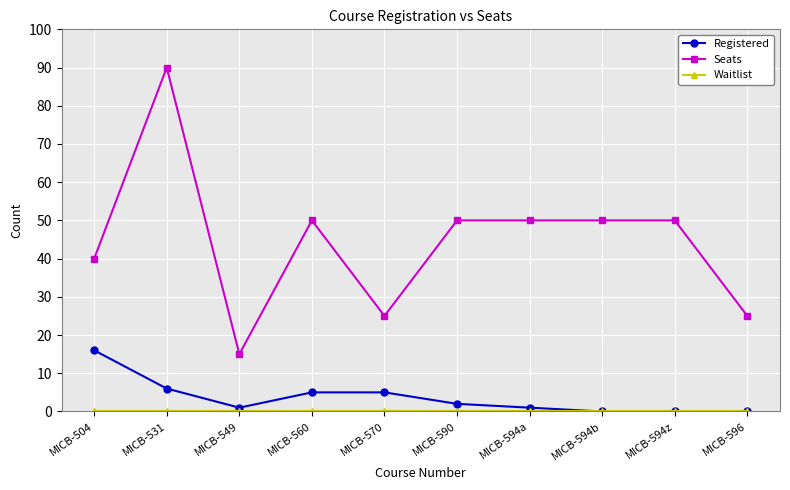

Which series has the largest total across all categories?

Seats